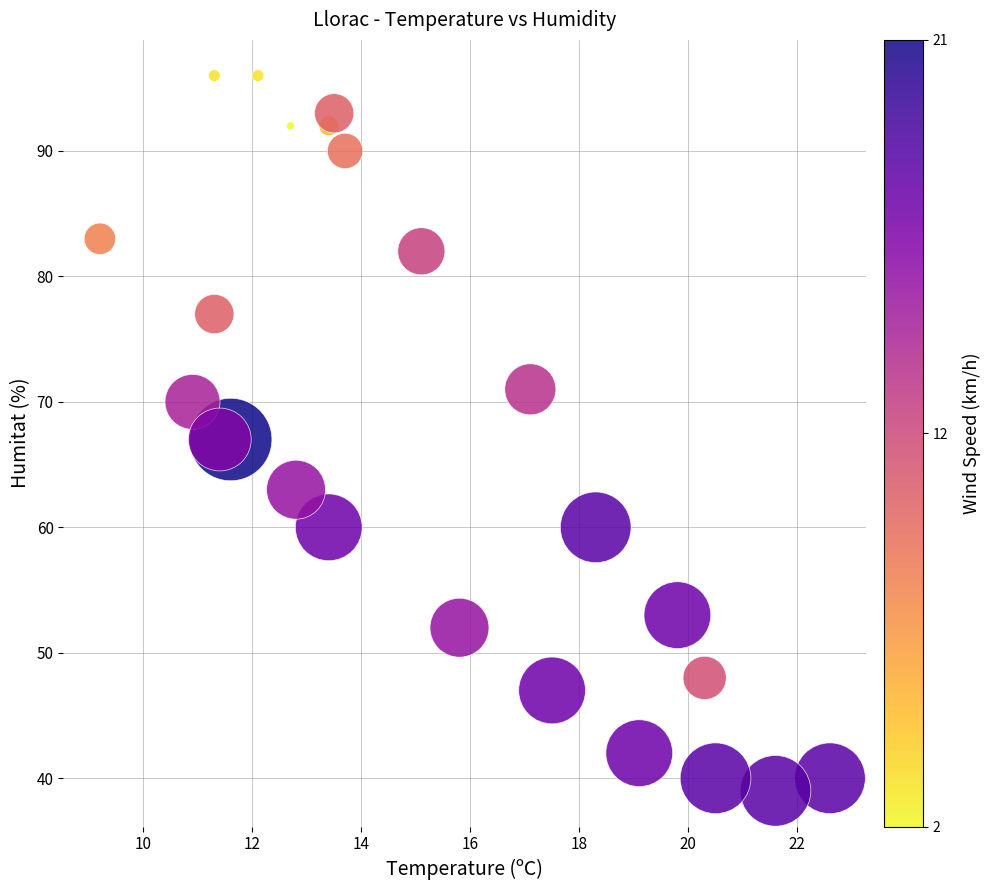

What is the range of Y values (max minus min)?

57